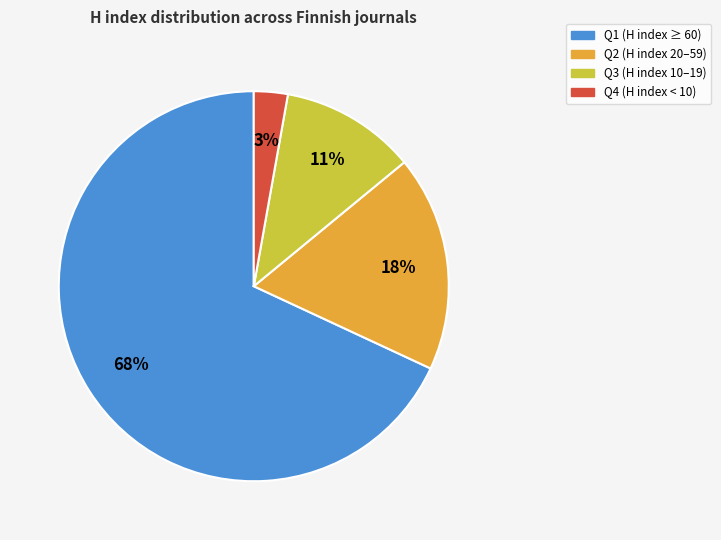

To the nearest percent, what is the average slice percentage?

25%